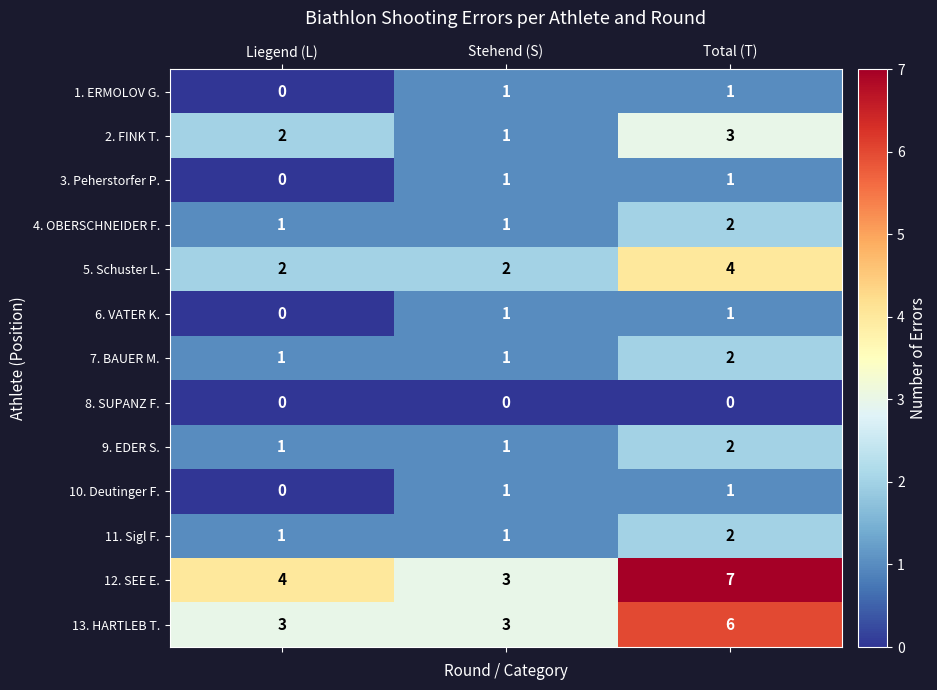

Which category has the highest value in the 4. OBERSCHNEIDER F. series?

Total (T)